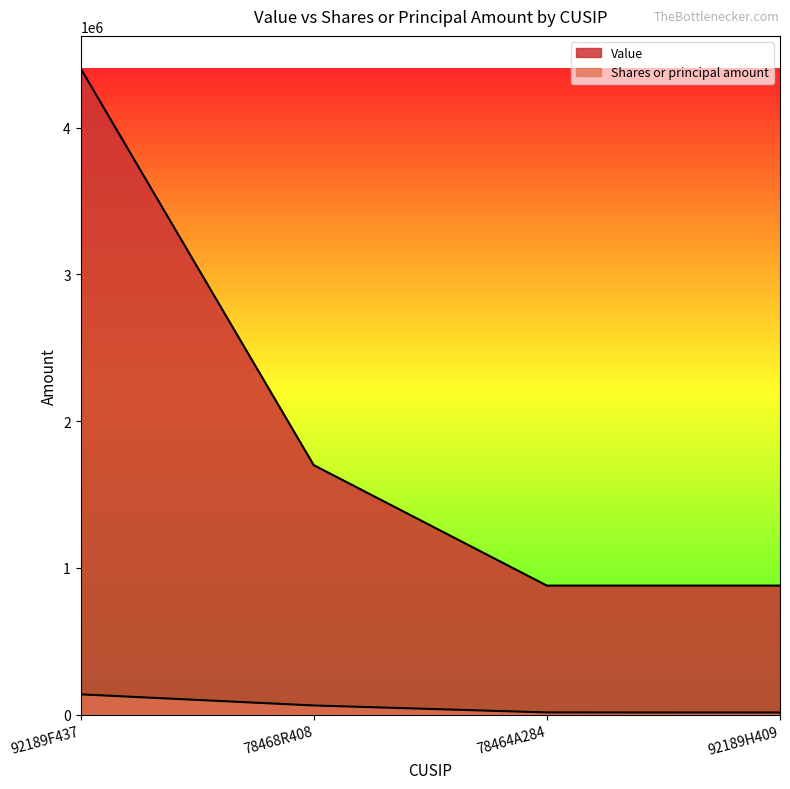

What is the difference between the Value values at 92189F437 and 92189H409?

3525000